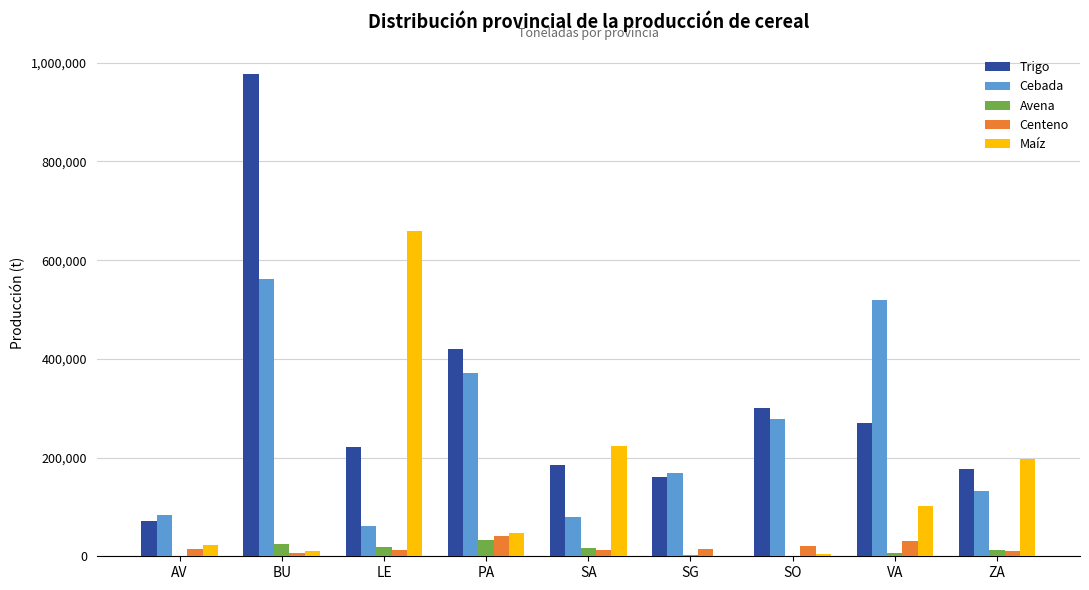

Are the bars horizontal?

No